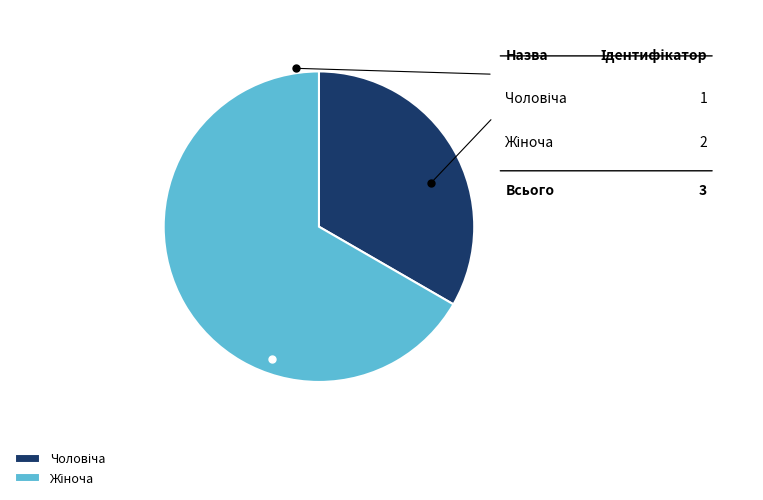

How many segments does this pie chart have?

2